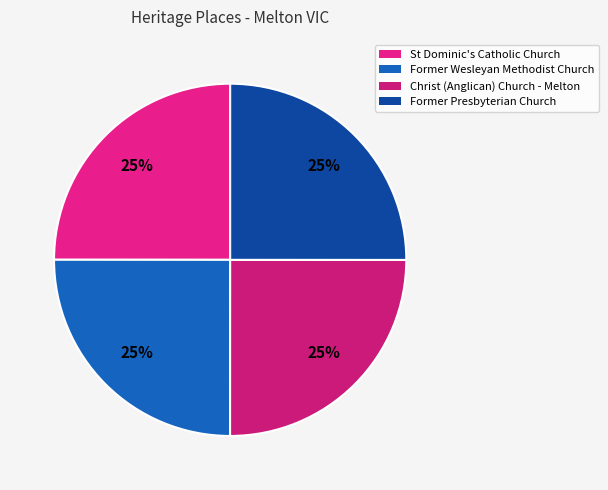

Does Former Presbyterian Church represent more than half of the total?

No